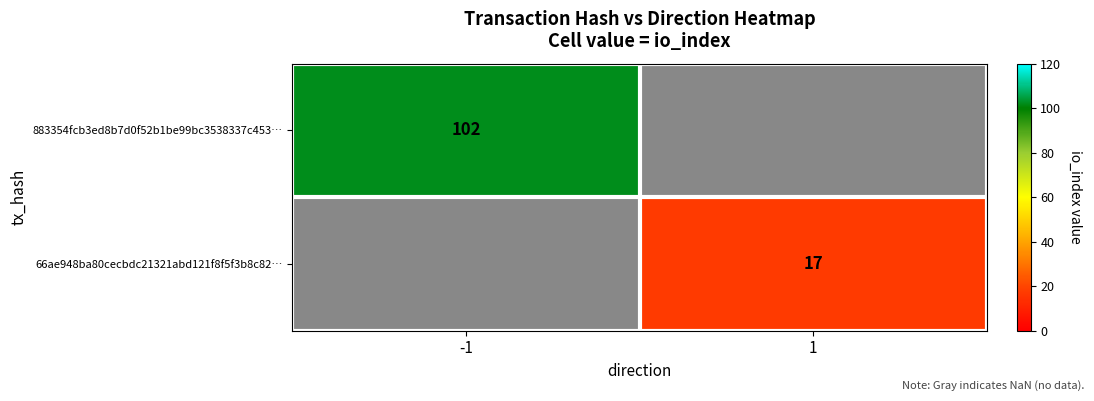

What is the greatest value displayed?

102.0